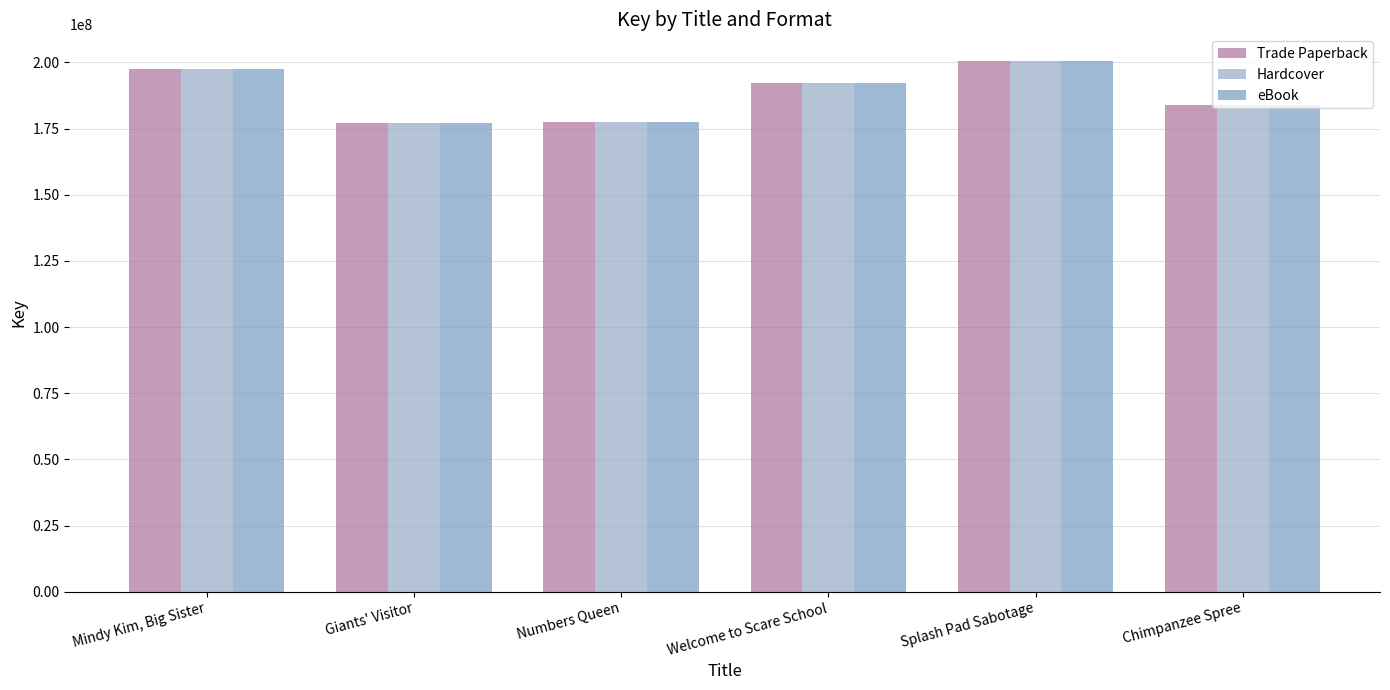

At Chimpanzee Spree, list the series in order from smallest to largest.

Trade Paperback, Hardcover, eBook